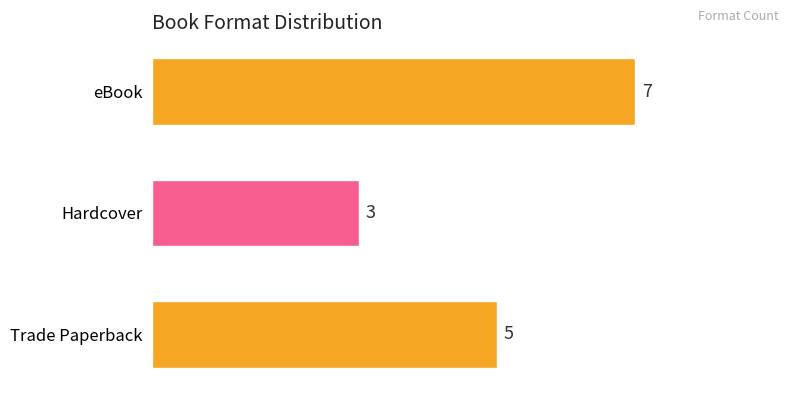

What is the ratio of the value at Trade Paperback to the value at eBook?

0.7